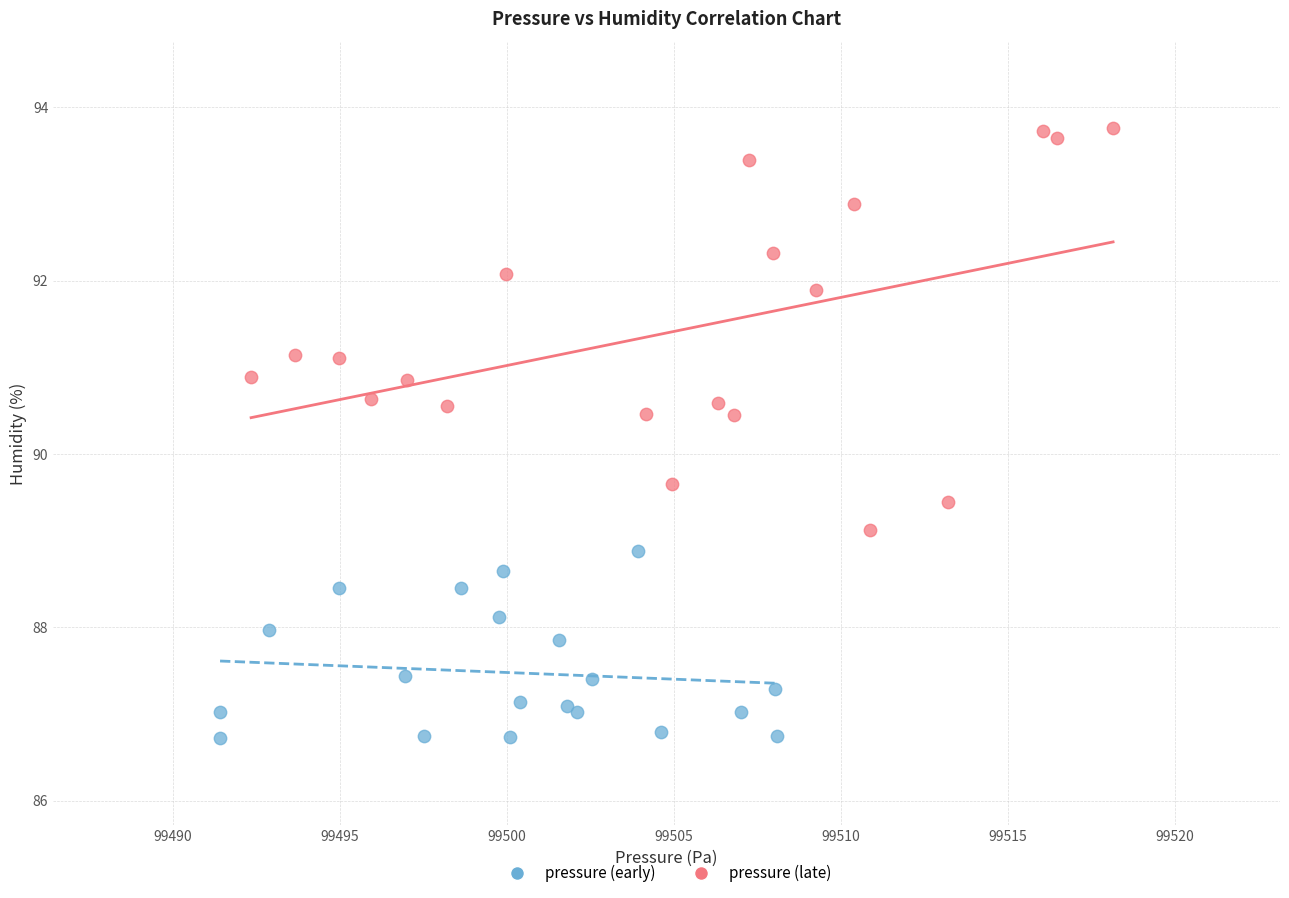

Which series reaches the minimum Y coordinate?

pressure (early)